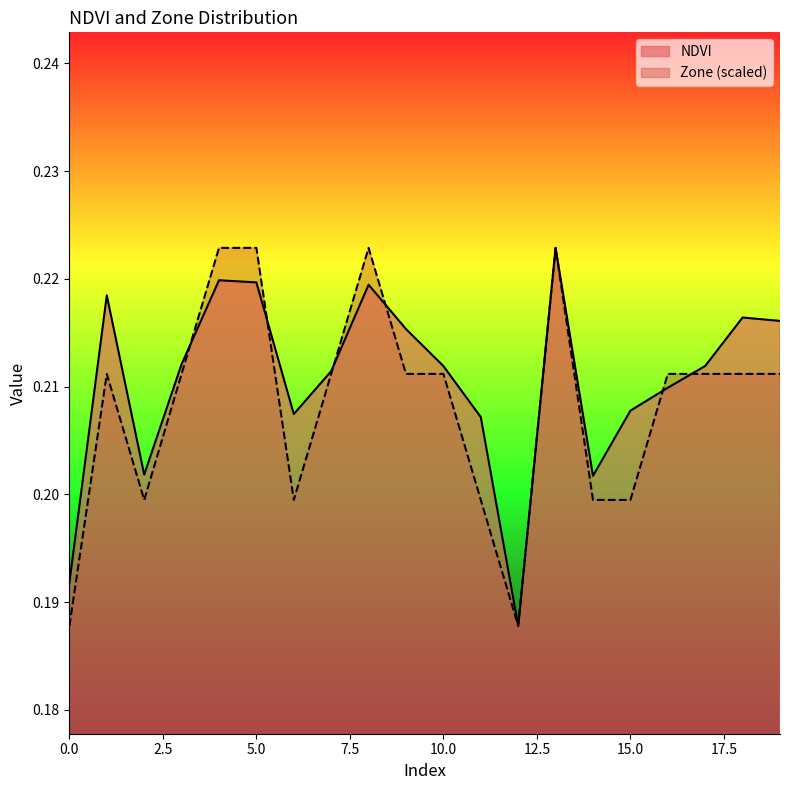

Reading left to right, extract all data points from this chart.

NDVI: 0.2	0.2	0.2	0.2	0.2	0.2	0.2	0.2	0.2	0.2	0.2	0.2	0.2	0.2	0.2	0.2	0.2	0.2	0.2	0.2
Zone: 0.2	0.2	0.2	0.2	0.2	0.2	0.2	0.2	0.2	0.2	0.2	0.2	0.2	0.2	0.2	0.2	0.2	0.2	0.2	0.2